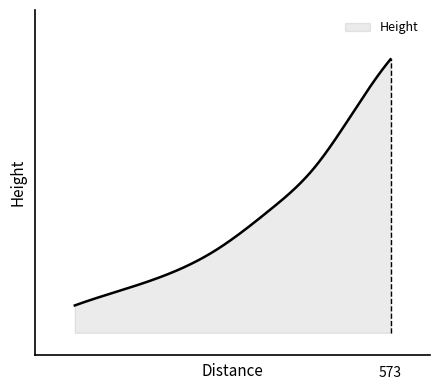

Does the chart display data point markers on the line(s)?

No